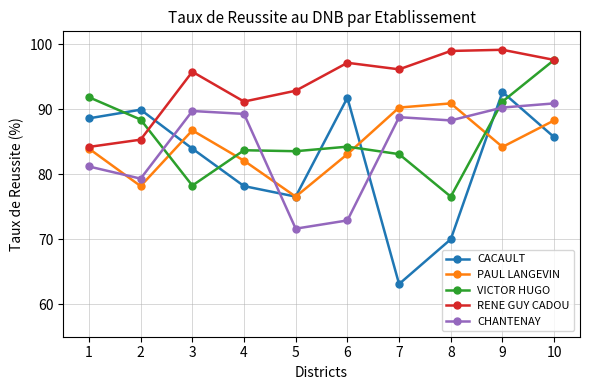

At how many categories does at least one series exceed 70?

10